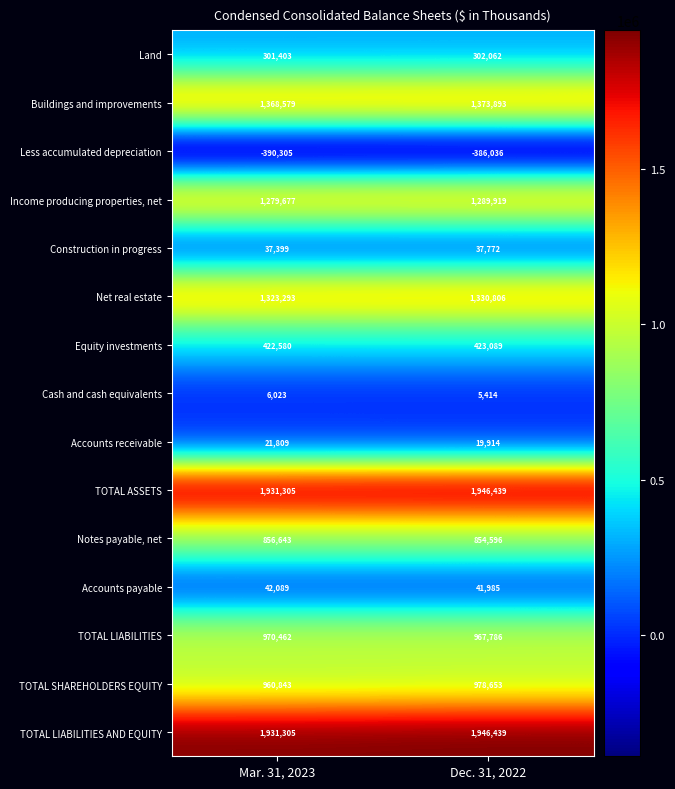

Is the value of TOTAL LIABILITIES AND EQUITY at Dec. 31, 2022 greater than the value of Accounts payable at Dec. 31, 2022?

Yes